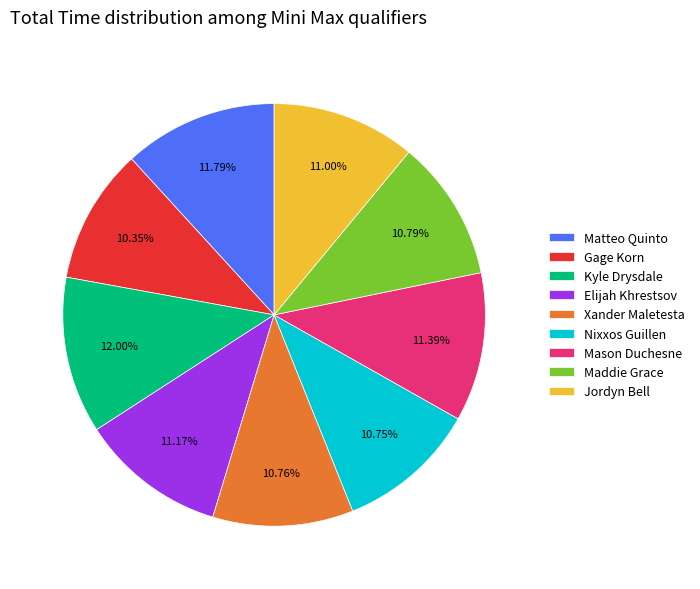

Does any single category account for the majority?

No